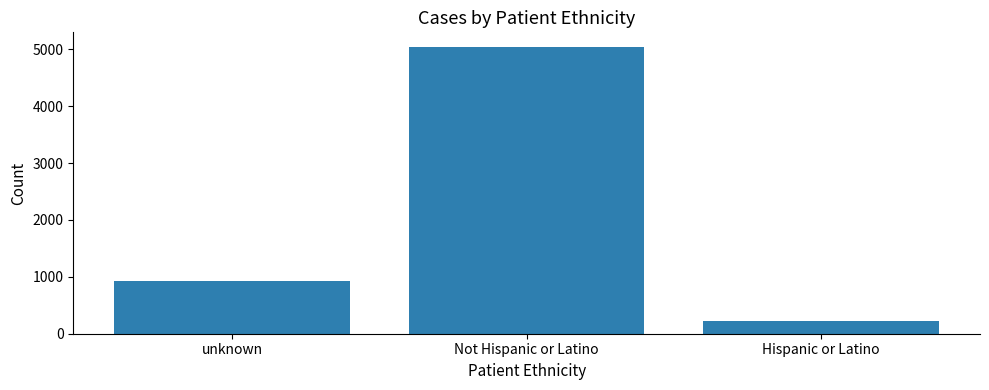

List the labels in order of value, smallest first.

Hispanic or Latino, unknown, Not Hispanic or Latino